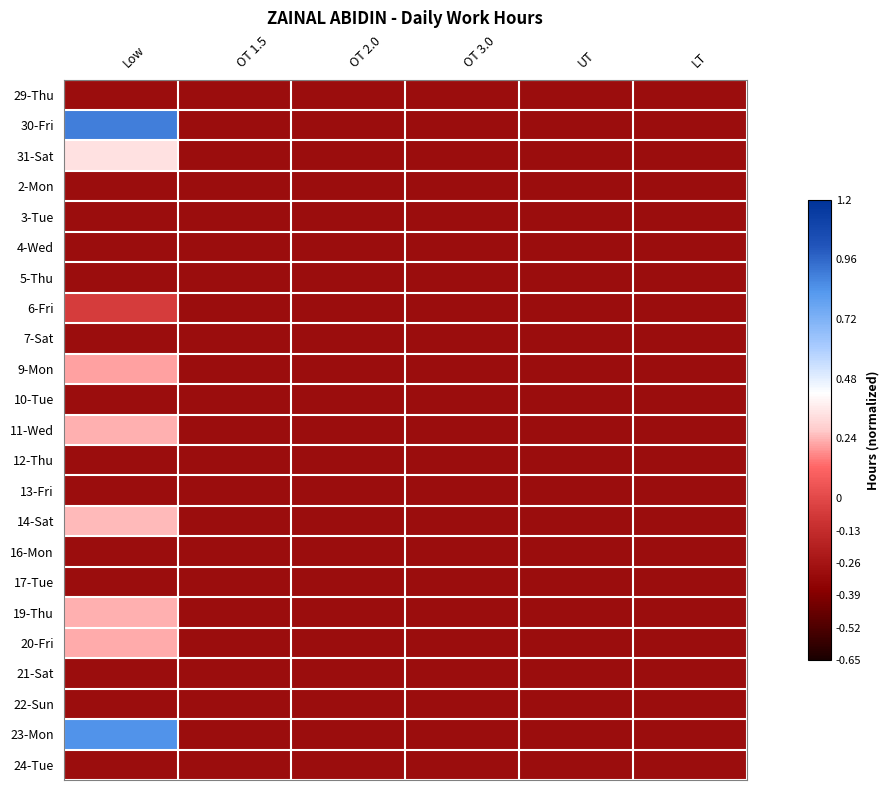

Reading left to right, transcribe all the data shown in this chart.

29-Thu: Low=-0.3	OT 1.5=-0.3	OT 2.0=-0.3	OT 3.0=-0.3	UT=-0.3	LT=-0.3
30-Fri: Low=0.9	OT 1.5=-0.3	OT 2.0=-0.3	OT 3.0=-0.3	UT=-0.3	LT=-0.3
31-Sat: Low=0.3	OT 1.5=-0.3	OT 2.0=-0.3	OT 3.0=-0.3	UT=-0.3	LT=-0.3
2-Mon: Low=-0.3	OT 1.5=-0.3	OT 2.0=-0.3	OT 3.0=-0.3	UT=-0.3	LT=-0.3
3-Tue: Low=-0.3	OT 1.5=-0.3	OT 2.0=-0.3	OT 3.0=-0.3	UT=-0.3	LT=-0.3
4-Wed: Low=-0.3	OT 1.5=-0.3	OT 2.0=-0.3	OT 3.0=-0.3	UT=-0.3	LT=-0.3
5-Thu: Low=-0.3	OT 1.5=-0.3	OT 2.0=-0.3	OT 3.0=-0.3	UT=-0.3	LT=-0.3
6-Fri: Low=-0.1	OT 1.5=-0.3	OT 2.0=-0.3	OT 3.0=-0.3	UT=-0.3	LT=-0.3
7-Sat: Low=-0.3	OT 1.5=-0.3	OT 2.0=-0.3	OT 3.0=-0.3	UT=-0.3	LT=-0.3
9-Mon: Low=0.2	OT 1.5=-0.3	OT 2.0=-0.3	OT 3.0=-0.3	UT=-0.3	LT=-0.3
10-Tue: Low=-0.3	OT 1.5=-0.3	OT 2.0=-0.3	OT 3.0=-0.3	UT=-0.3	LT=-0.3
11-Wed: Low=0.2	OT 1.5=-0.3	OT 2.0=-0.3	OT 3.0=-0.3	UT=-0.3	LT=-0.3
12-Thu: Low=-0.3	OT 1.5=-0.3	OT 2.0=-0.3	OT 3.0=-0.3	UT=-0.3	LT=-0.3
13-Fri: Low=-0.3	OT 1.5=-0.3	OT 2.0=-0.3	OT 3.0=-0.3	UT=-0.3	LT=-0.3
14-Sat: Low=0.3	OT 1.5=-0.3	OT 2.0=-0.3	OT 3.0=-0.3	UT=-0.3	LT=-0.3
16-Mon: Low=-0.3	OT 1.5=-0.3	OT 2.0=-0.3	OT 3.0=-0.3	UT=-0.3	LT=-0.3
17-Tue: Low=-0.3	OT 1.5=-0.3	OT 2.0=-0.3	OT 3.0=-0.3	UT=-0.3	LT=-0.3
19-Thu: Low=0.2	OT 1.5=-0.3	OT 2.0=-0.3	OT 3.0=-0.3	UT=-0.3	LT=-0.3
20-Fri: Low=0.2	OT 1.5=-0.3	OT 2.0=-0.3	OT 3.0=-0.3	UT=-0.3	LT=-0.3
21-Sat: Low=-0.3	OT 1.5=-0.3	OT 2.0=-0.3	OT 3.0=-0.3	UT=-0.3	LT=-0.3
22-Sun: Low=-0.3	OT 1.5=-0.3	OT 2.0=-0.3	OT 3.0=-0.3	UT=-0.3	LT=-0.3
23-Mon: Low=0.8	OT 1.5=-0.3	OT 2.0=-0.3	OT 3.0=-0.3	UT=-0.3	LT=-0.3
24-Tue: Low=-0.3	OT 1.5=-0.3	OT 2.0=-0.3	OT 3.0=-0.3	UT=-0.3	LT=-0.3